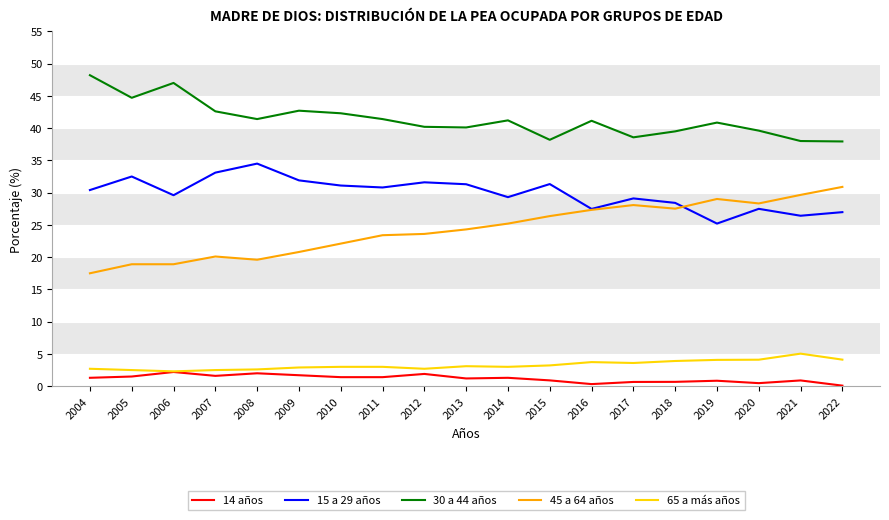

Is the value of 45 a 64 años at 2011 greater than the value of 14 años at 2010?

Yes